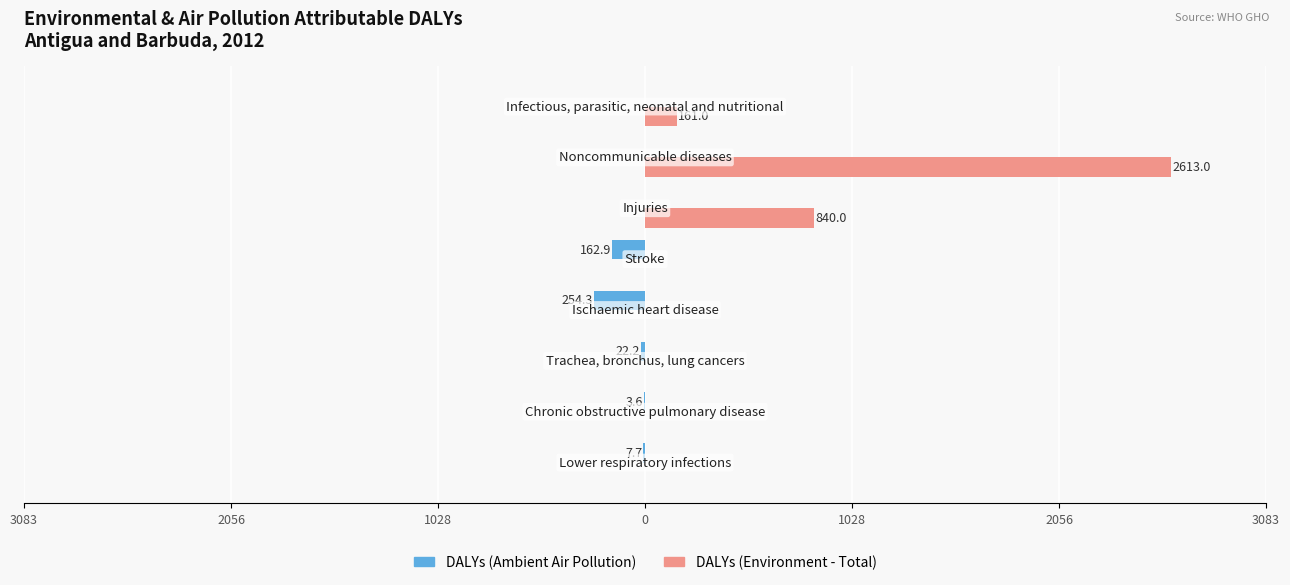

What are all the series names shown in the legend?

DALYs (Ambient Air Pollution), DALYs (Environment - Total)